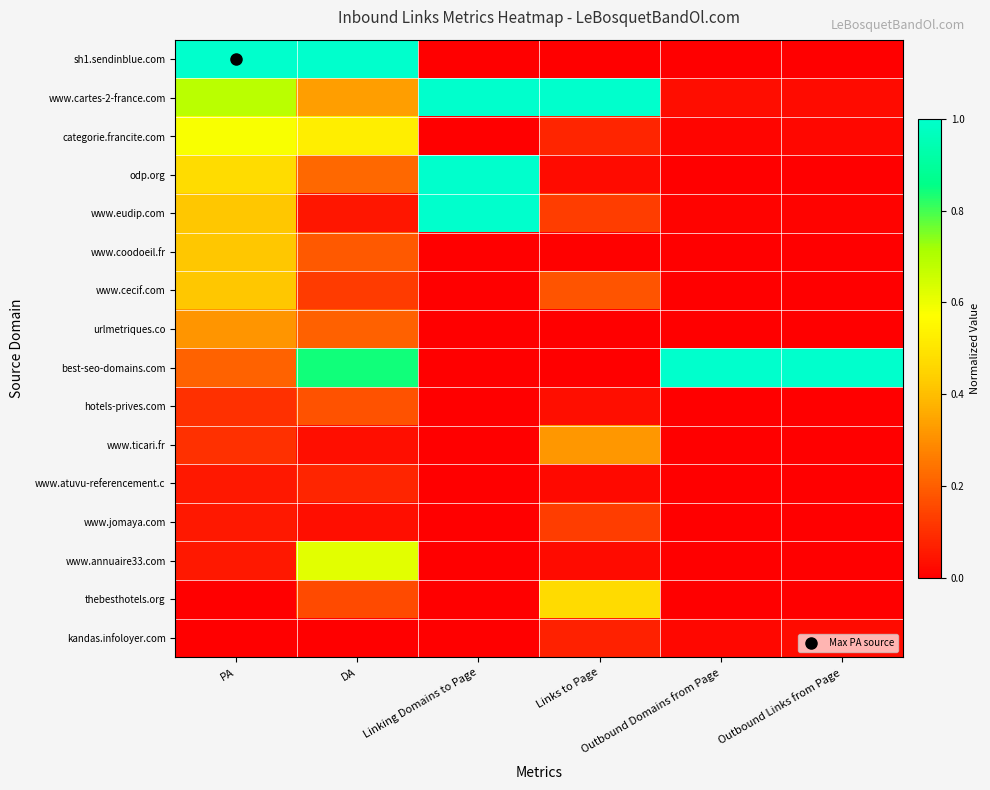

Reading left to right, what are all the values shown in this chart?

sh1.sendinblue.com: PA=1.0	DA=1.0	Linking Domains to Page=0.0	Links to Page=0.0	Outbound Domains from Page=0.0	Outbound Links from Page=0.0
www.cartes-2-france.com: PA=0.7	DA=0.3	Linking Domains to Page=1.0	Links to Page=1.0	Outbound Domains from Page=0.0	Outbound Links from Page=0.0
categorie.francite.com: PA=0.6	DA=0.5	Linking Domains to Page=0.0	Links to Page=0.1	Outbound Domains from Page=0.0	Outbound Links from Page=0.0
odp.org: PA=0.5	DA=0.2	Linking Domains to Page=1.0	Links to Page=0.0	Outbound Domains from Page=0.0	Outbound Links from Page=0.0
www.eudip.com: PA=0.4	DA=0.0	Linking Domains to Page=1.0	Links to Page=0.1	Outbound Domains from Page=0.0	Outbound Links from Page=0.0
www.coodoeil.fr: PA=0.4	DA=0.2	Linking Domains to Page=0.0	Links to Page=0.0	Outbound Domains from Page=0.0	Outbound Links from Page=0.0
www.cecif.com: PA=0.4	DA=0.1	Linking Domains to Page=0.0	Links to Page=0.2	Outbound Domains from Page=0.0	Outbound Links from Page=0.0
urlmetriques.co: PA=0.3	DA=0.2	Linking Domains to Page=0.0	Links to Page=0.0	Outbound Domains from Page=0.0	Outbound Links from Page=0.0
best-seo-domains.com: PA=0.2	DA=0.8	Linking Domains to Page=0.0	Links to Page=0.0	Outbound Domains from Page=1.0	Outbound Links from Page=1.0
hotels-prives.com: PA=0.1	DA=0.2	Linking Domains to Page=0.0	Links to Page=0.0	Outbound Domains from Page=0.0	Outbound Links from Page=0.0
www.ticari.fr: PA=0.1	DA=0.0	Linking Domains to Page=0.0	Links to Page=0.3	Outbound Domains from Page=0.0	Outbound Links from Page=0.0
www.atuvu-referencement.c: PA=0.1	DA=0.1	Linking Domains to Page=0.0	Links to Page=0.0	Outbound Domains from Page=0.0	Outbound Links from Page=0.0
www.jomaya.com: PA=0.1	DA=0.0	Linking Domains to Page=0.0	Links to Page=0.1	Outbound Domains from Page=0.0	Outbound Links from Page=0.0
www.annuaire33.com: PA=0.1	DA=0.6	Linking Domains to Page=0.0	Links to Page=0.0	Outbound Domains from Page=0.0	Outbound Links from Page=0.0
thebesthotels.org: PA=0.0	DA=0.2	Linking Domains to Page=0.0	Links to Page=0.5	Outbound Domains from Page=0.0	Outbound Links from Page=0.0
kandas.infoloyer.com: PA=0.0	DA=0.0	Linking Domains to Page=0.0	Links to Page=0.1	Outbound Domains from Page=0.0	Outbound Links from Page=0.0